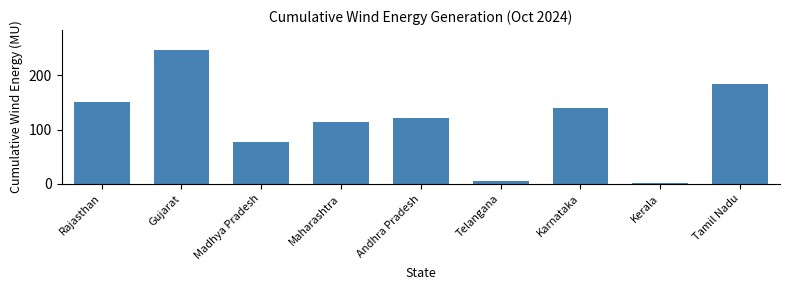

Reading left to right, extract all data points from this chart.

Rajasthan=150.3	Gujarat=246.6	Madhya Pradesh=77.9	Maharashtra=113.6	Andhra Pradesh=120.7	Telangana=5.5	Karnataka=139.3	Kerala=1.8	Tamil Nadu=184.4